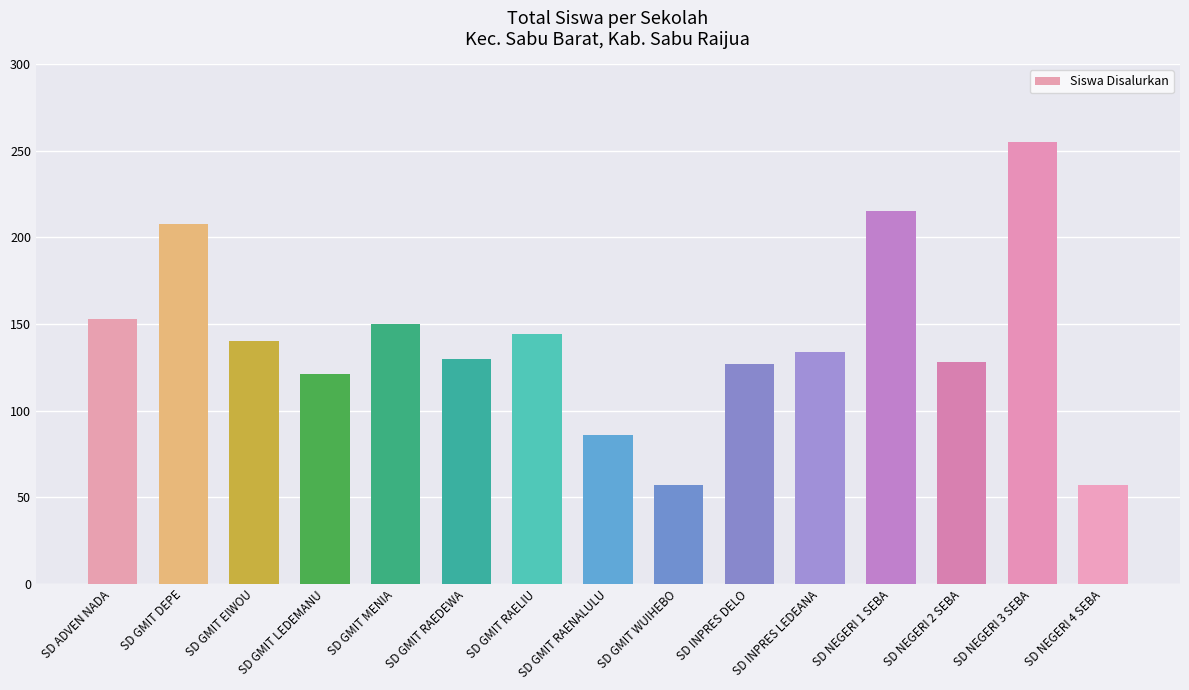

At which label does the data first exceed 134?

SD ADVEN NADA